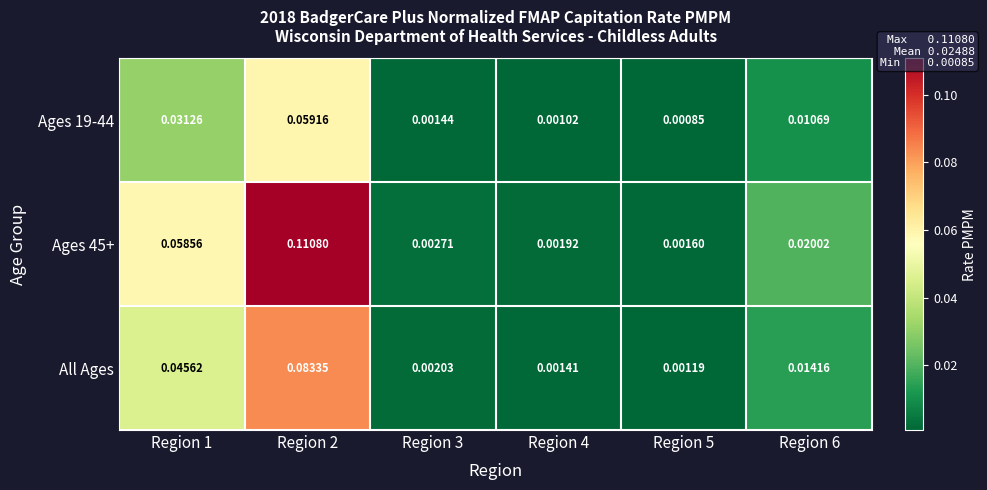

How many categories are shown in the chart?

6